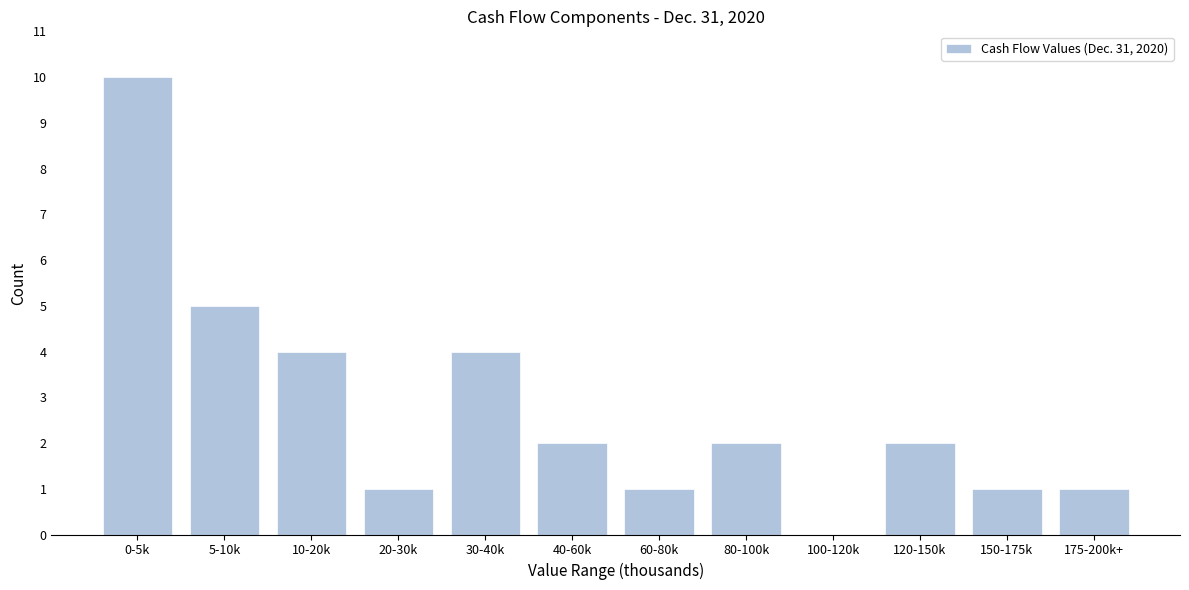

Reading left to right, list all the values displayed in this chart.

0-5k=10	5-10k=5	10-20k=4	20-30k=1	30-40k=4	40-60k=2	60-80k=1	80-100k=2	100-120k=0	120-150k=2	150-175k=1	175-200k+=1